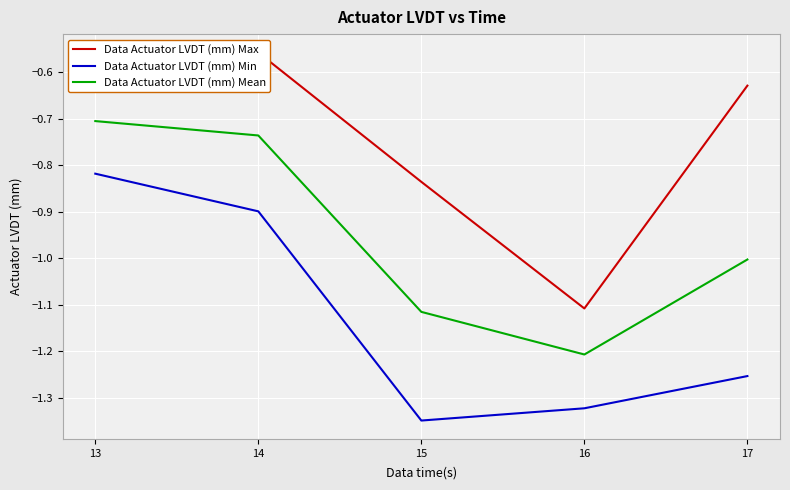

What is the difference between the Data Actuator LVDT (mm) Mean values at 17 and 13?

0.3